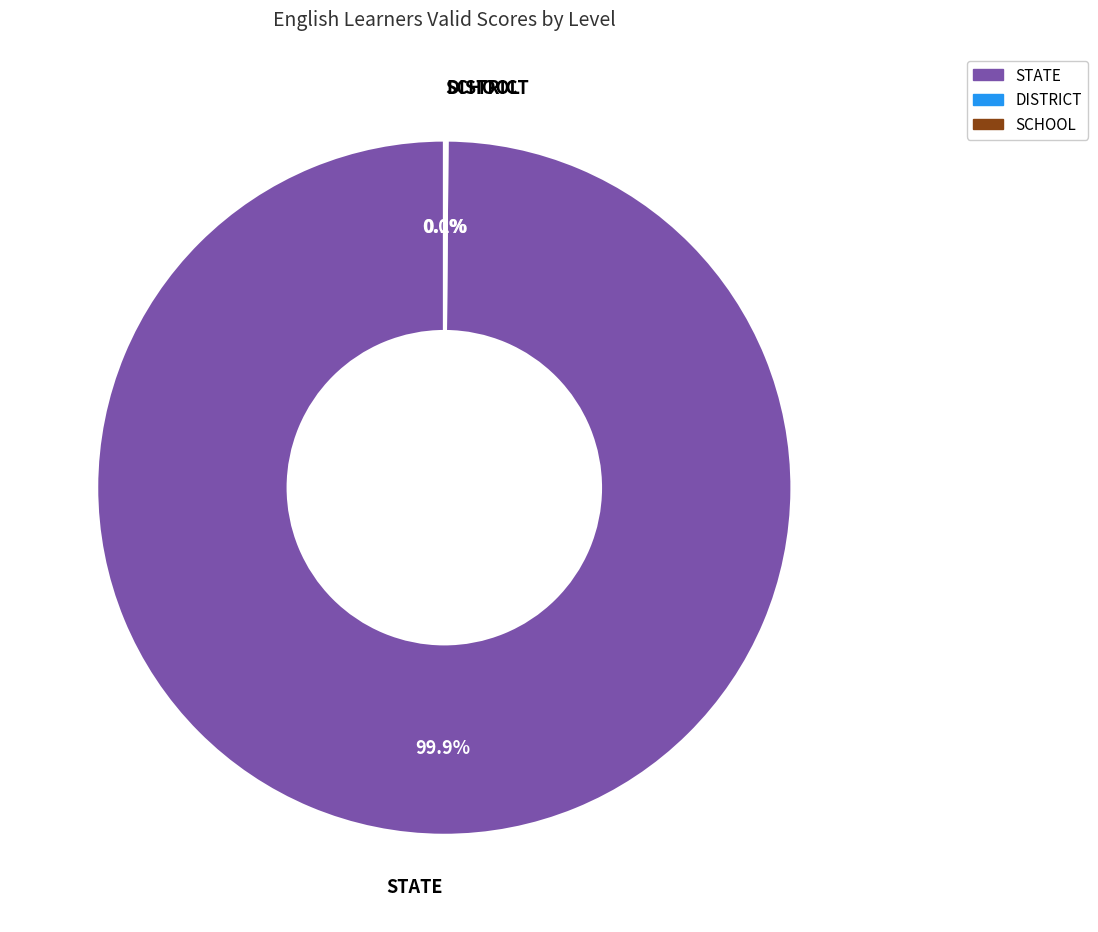

Is there any slice that represents more than half of the pie?

Yes